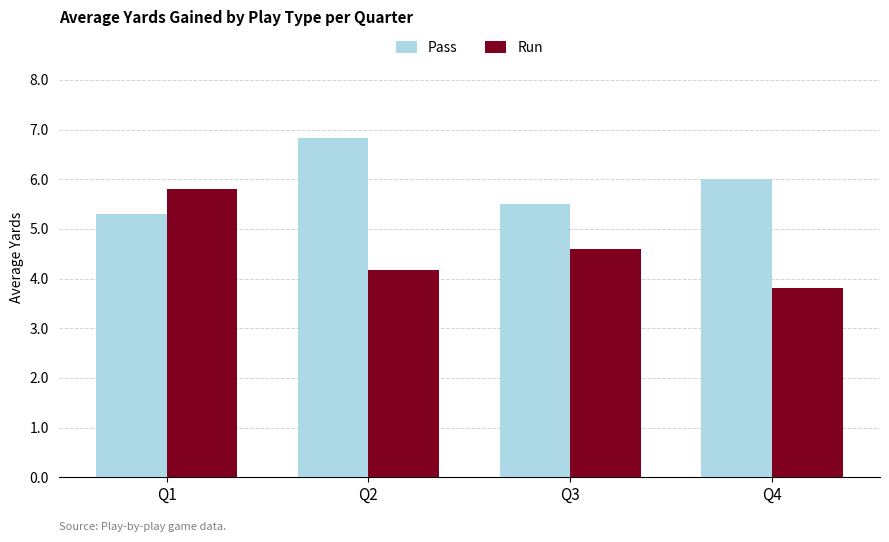

What is the minimum value for Pass?

5.3